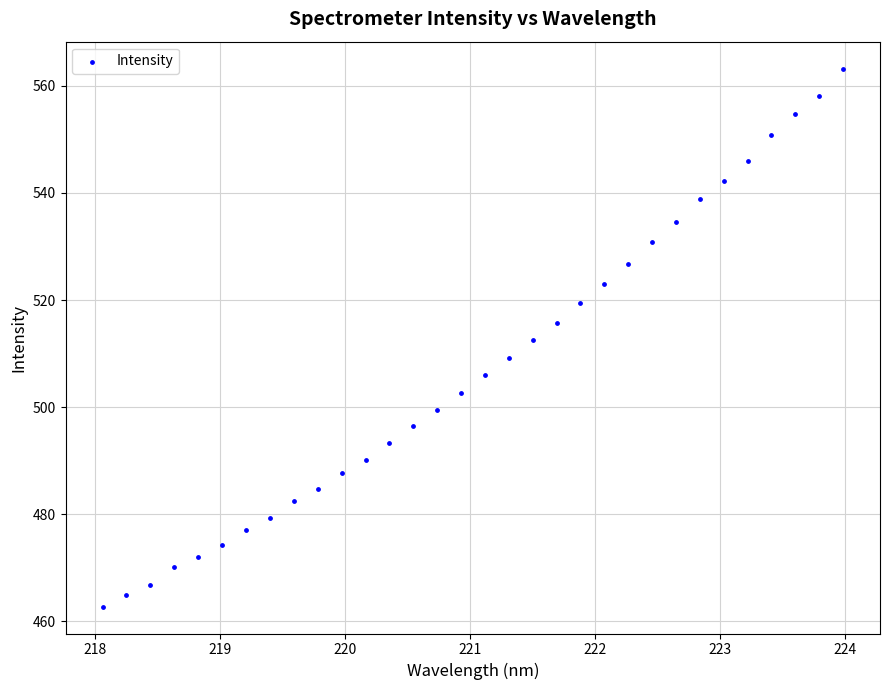

What is the range of Y values (max minus min)?

100.5